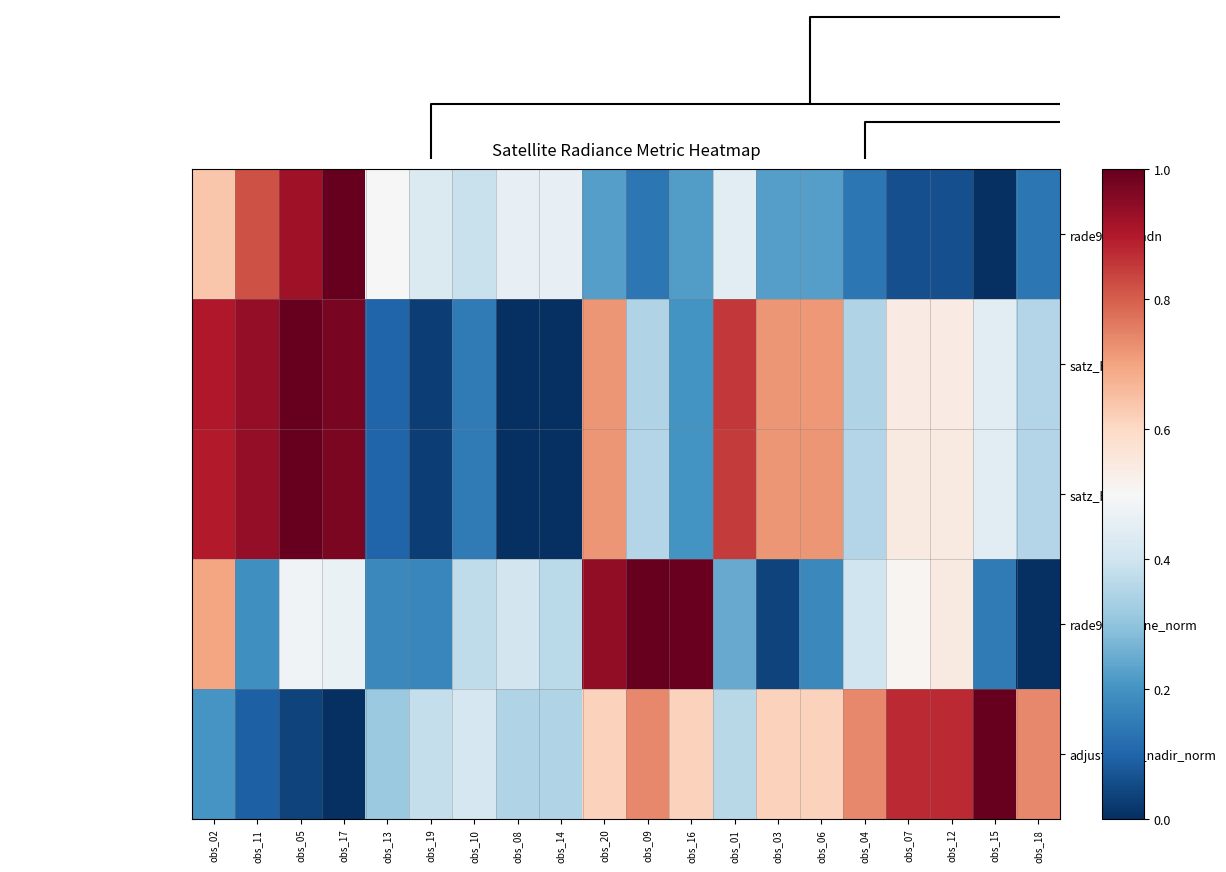

What is the maximum value shown in the chart?

1.0